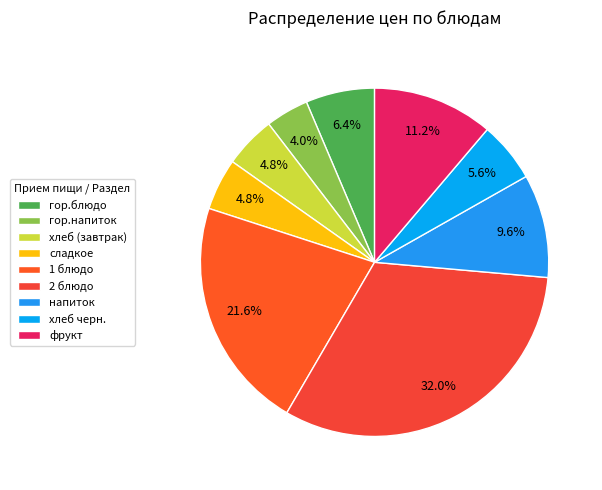

How many segments does this pie chart have?

9